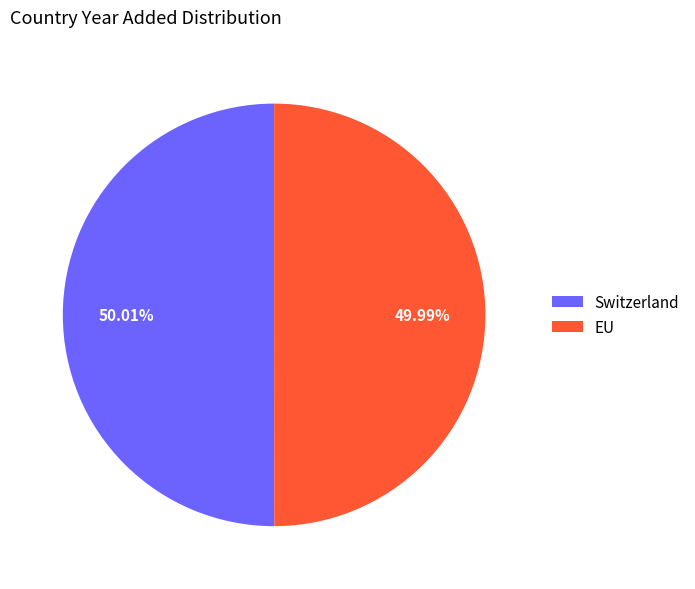

Does any single category account for the majority?

Yes